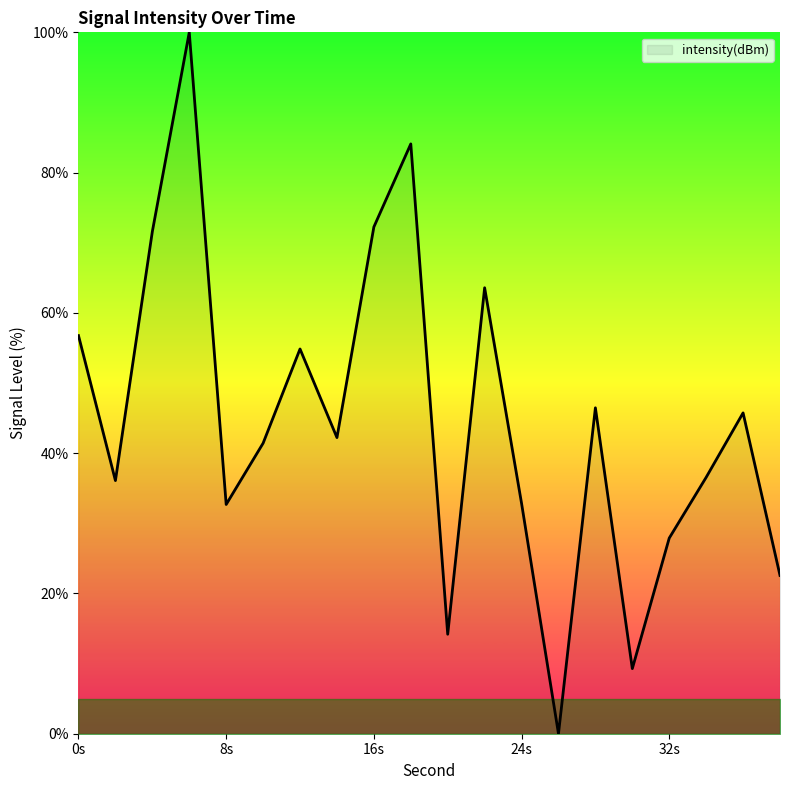

Does the chart display data point markers on the line(s)?

No